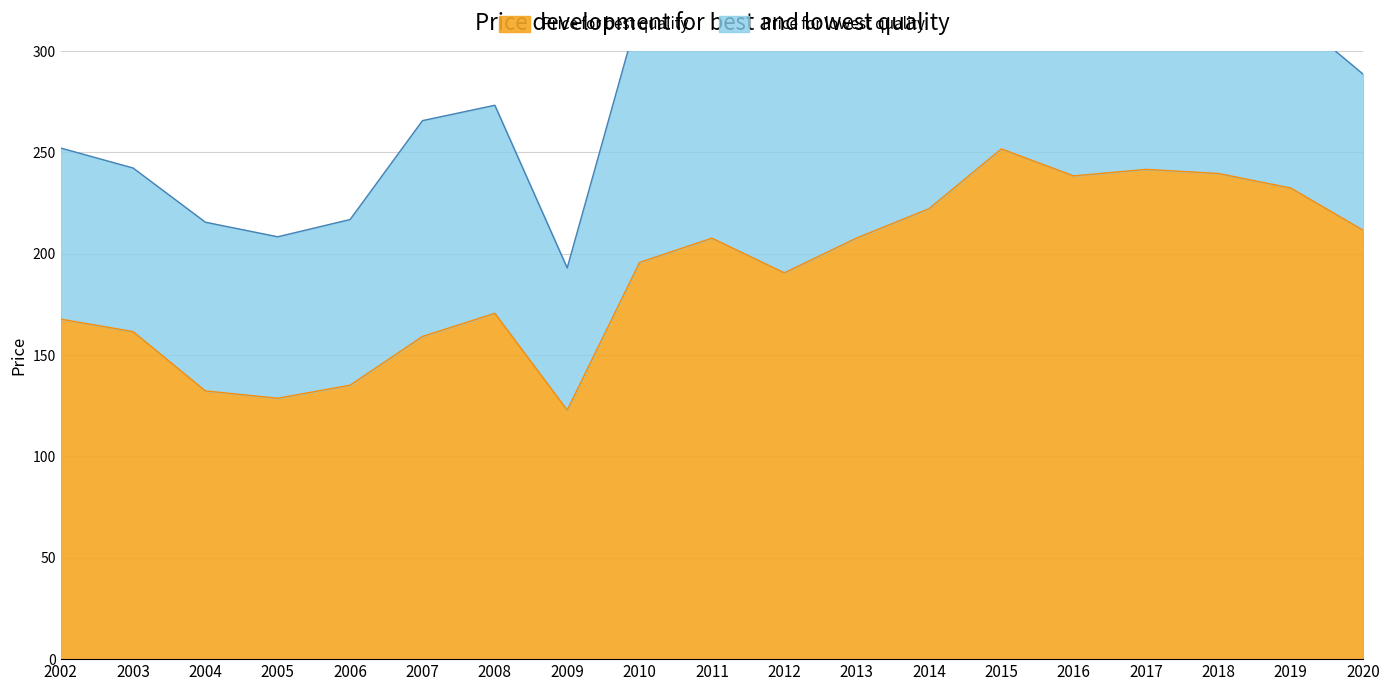

True or false: there are more than 2 points higher than both neighbors.

True